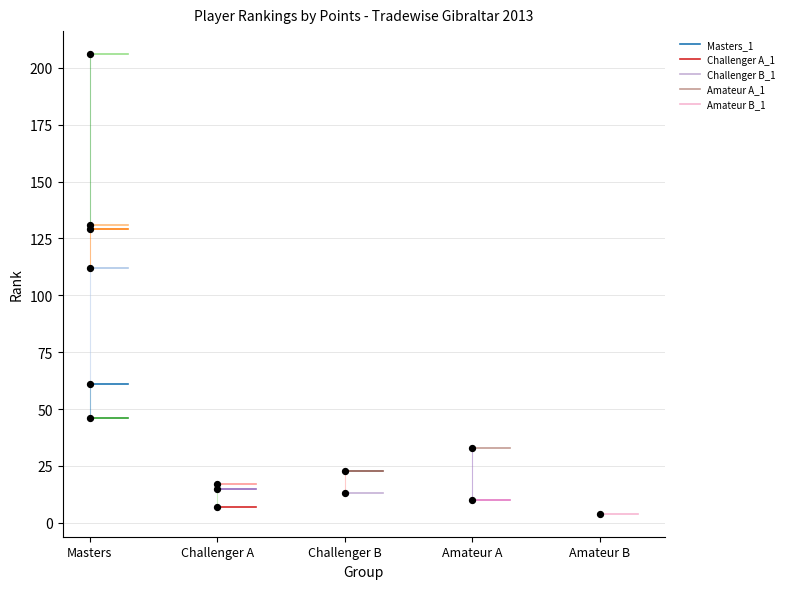

What are all the series names shown in the legend?

Masters_1, Challenger A_1, Challenger B_1, Amateur A_1, Amateur B_1